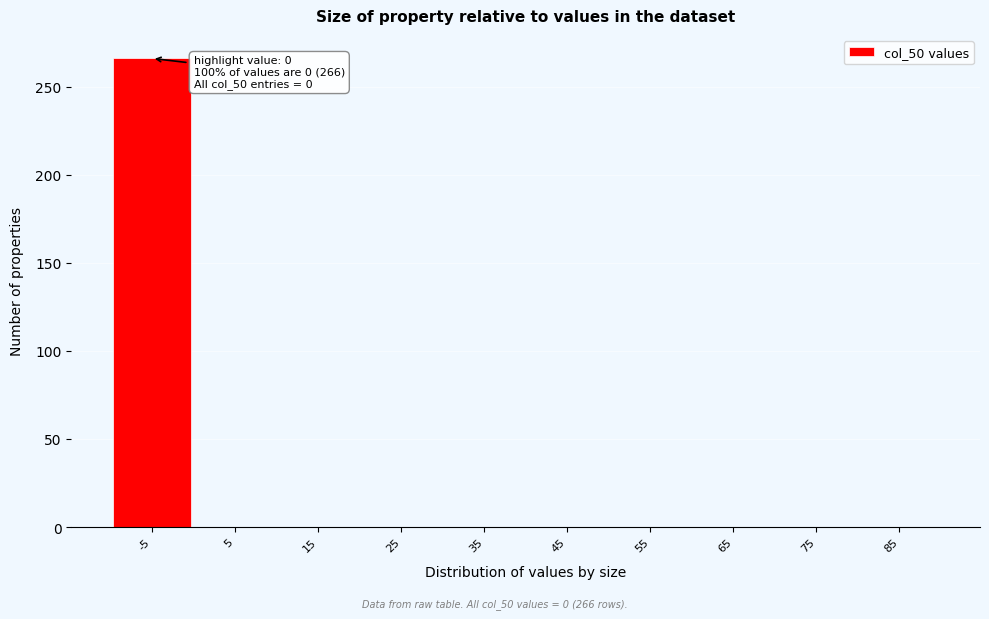

Reading left to right, transcribe all the data shown in this chart.

-5=266	5=0	15=0	25=0	35=0	45=0	55=0	65=0	75=0	85=0